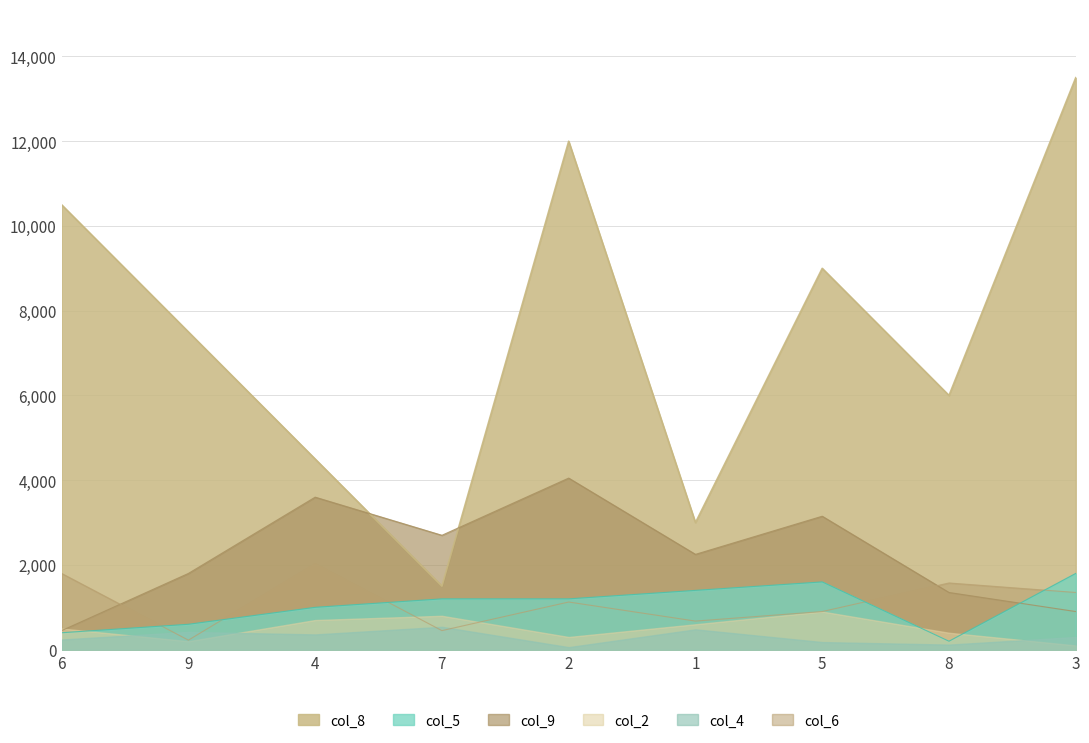

Does the chart have visible grid lines?

Yes